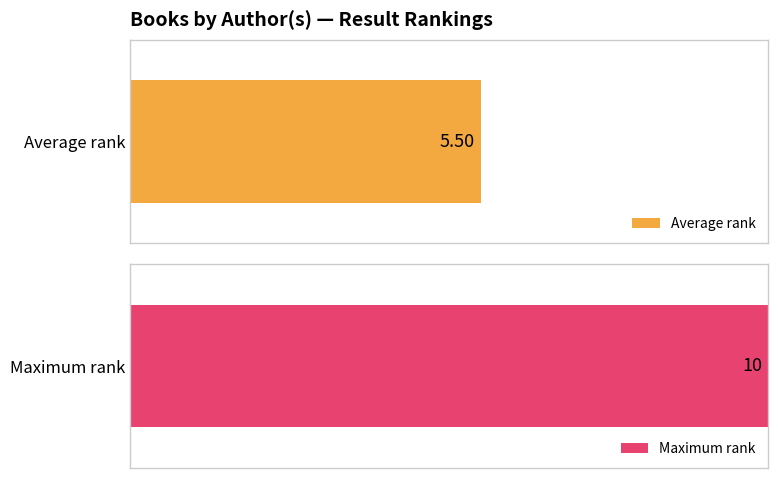

The value of Key at Elliot Kreloff is 315635248. True or false?

False